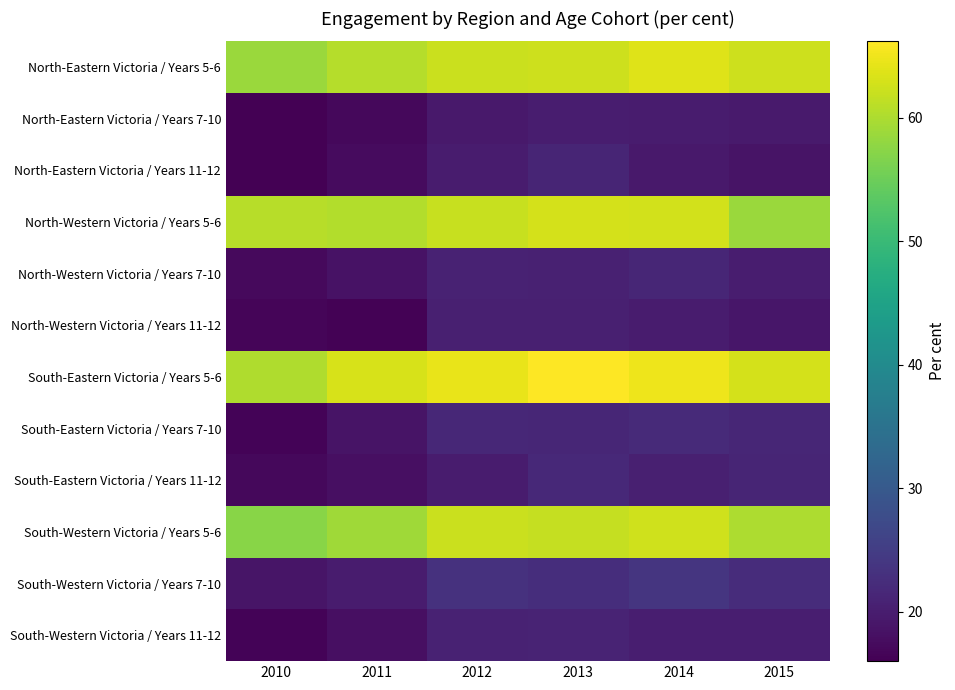

Reading left to right, extract all data points from this chart.

North-Eastern Victoria / Years 5-6: 2010=58.7	2011=60.6	2012=62.1	2013=62.4	2014=63.7	2015=62.4
North-Eastern Victoria / Years 7-10: 2010=16.0	2011=17.1	2012=19.5	2013=20.1	2014=19.9	2015=19.6
North-Eastern Victoria / Years 11-12: 2010=16.0	2011=17.4	2012=19.9	2013=21.1	2014=19.5	2015=18.6
North-Western Victoria / Years 5-6: 2010=60.8	2011=60.5	2012=62.0	2013=62.9	2014=62.7	2015=58.6
North-Western Victoria / Years 7-10: 2010=17.2	2011=18.4	2012=20.9	2013=20.6	2014=21.3	2015=20.0
North-Western Victoria / Years 11-12: 2010=16.6	2011=16.3	2012=20.5	2013=20.5	2014=19.8	2015=19.0
South-Eastern Victoria / Years 5-6: 2010=60.3	2011=63.1	2012=64.6	2013=66.2	2014=65.0	2015=63.0
South-Eastern Victoria / Years 7-10: 2010=16.5	2011=18.7	2012=21.5	2013=21.4	2014=21.9	2015=21.3
South-Eastern Victoria / Years 11-12: 2010=17.0	2011=18.0	2012=19.8	2013=21.8	2014=20.5	2015=21.1
South-Western Victoria / Years 5-6: 2010=57.2	2011=59.0	2012=62.1	2013=61.7	2014=62.5	2015=60.0
South-Western Victoria / Years 7-10: 2010=18.8	2011=19.8	2012=23.2	2013=22.5	2014=23.8	2015=22.3
South-Western Victoria / Years 11-12: 2010=16.4	2011=18.1	2012=20.9	2013=21.0	2014=20.2	2015=20.3